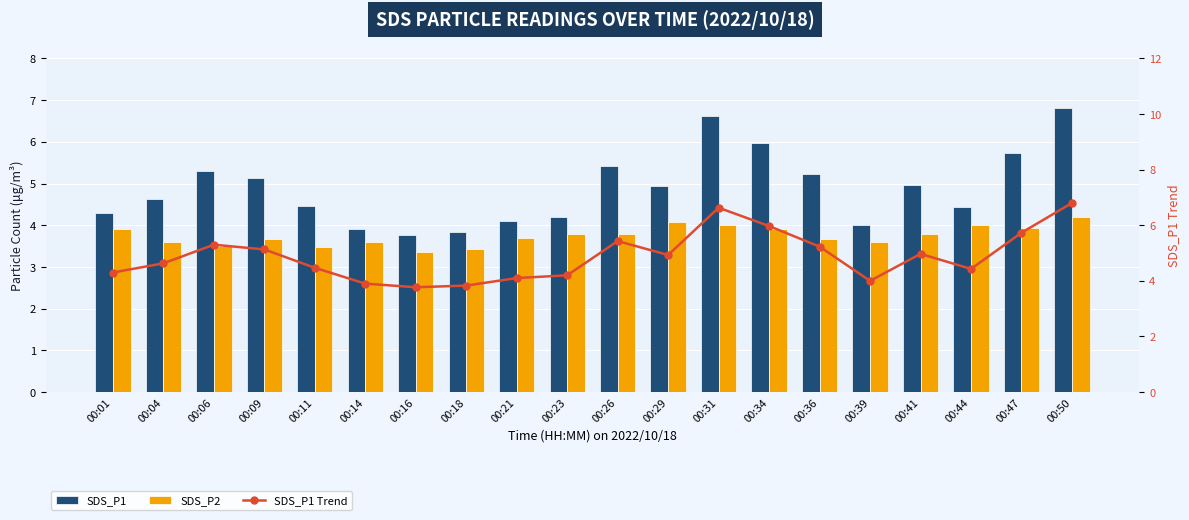

What is the sum of the SDS_P1 values at 00:11 and 00:39?

8.5